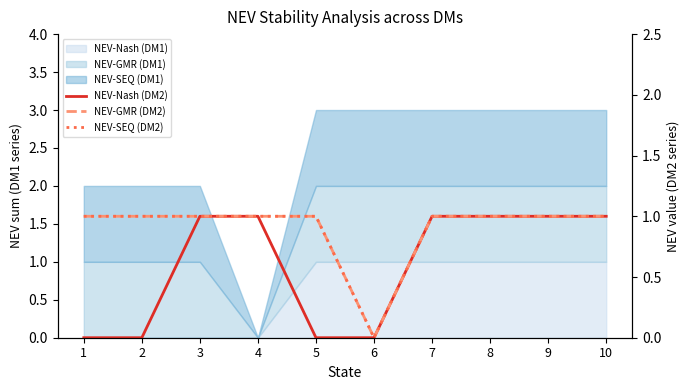

How many categories are shown in the chart?

10